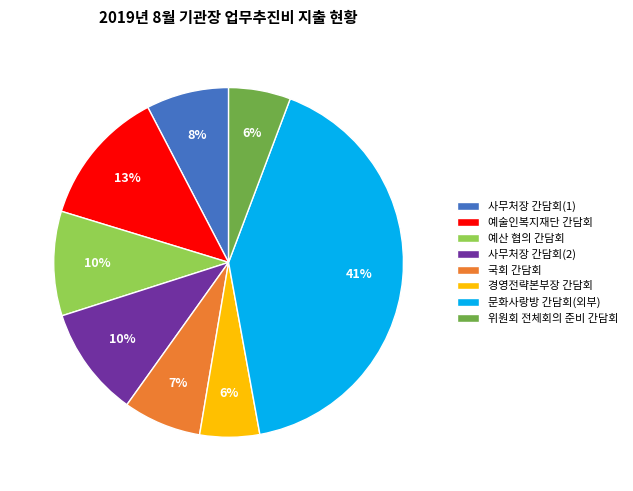

To the nearest percent, what portion does 경영전략본부장 간담회 represent?

6%